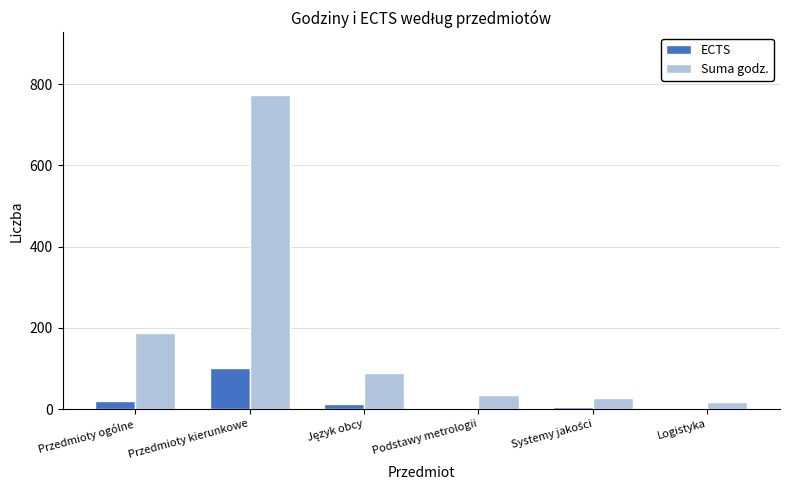

What is the sum of all ECTS values?

146